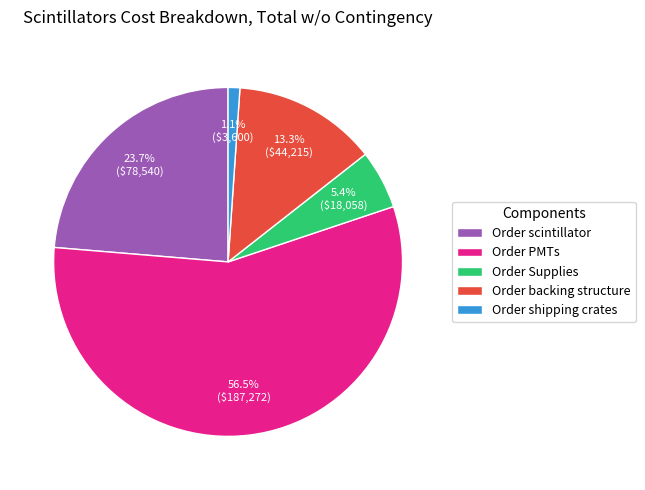

Is there any slice that represents more than half of the pie?

Yes